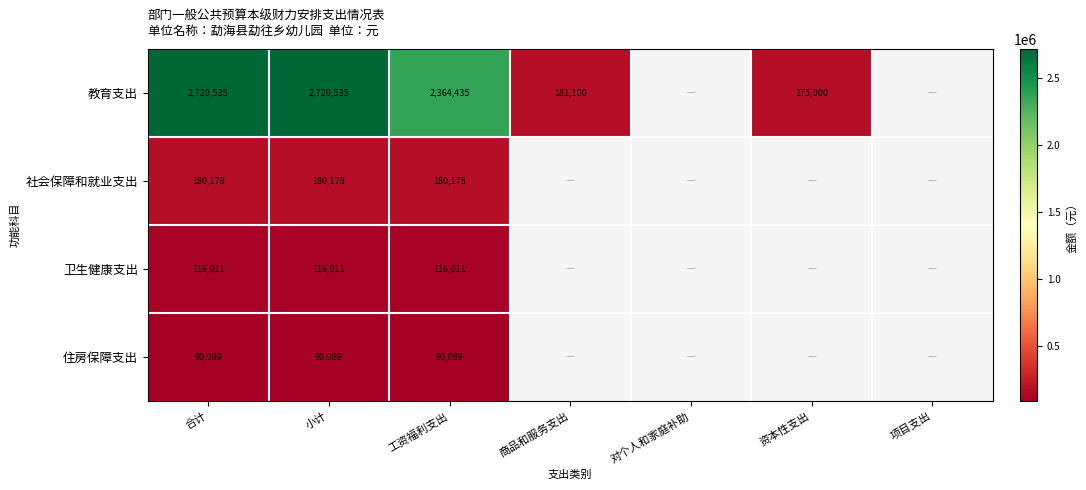

List the labels in order of 卫生健康支出 value, largest first.

合计, 小计, 工资福利支出, 商品和服务支出, 对个人和家庭补助, 资本性支出, 项目支出